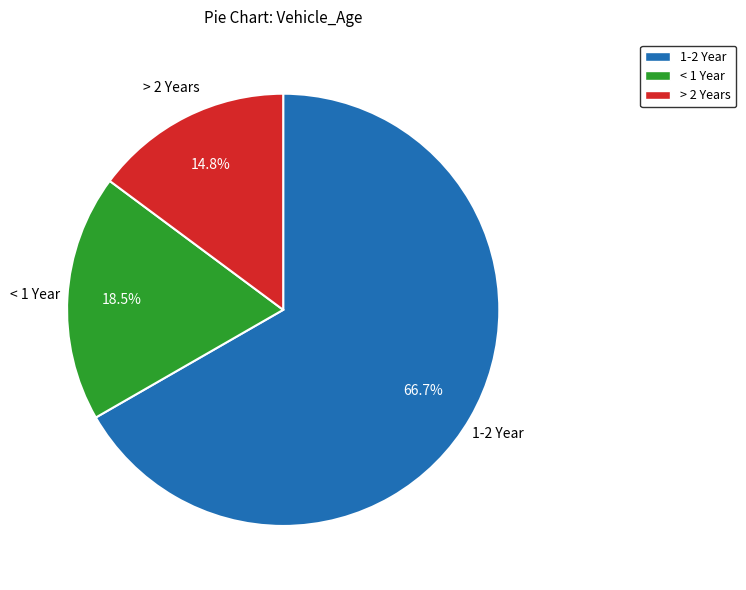

Which has a higher value, 1-2 Year or < 1 Year?

1-2 Year